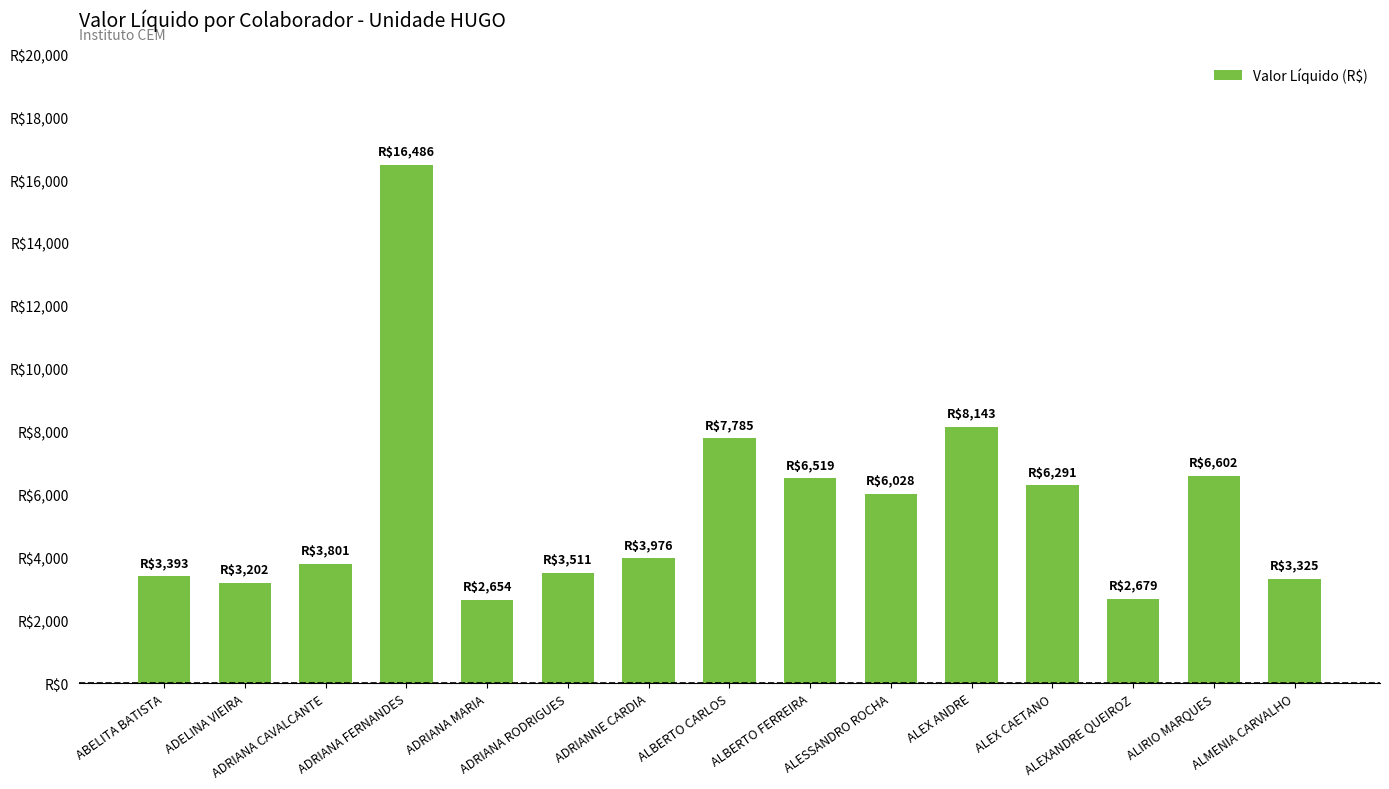

Which has a higher value, ADRIANA CAVALCANTE or ADRIANA RODRIGUES?

ADRIANA CAVALCANTE